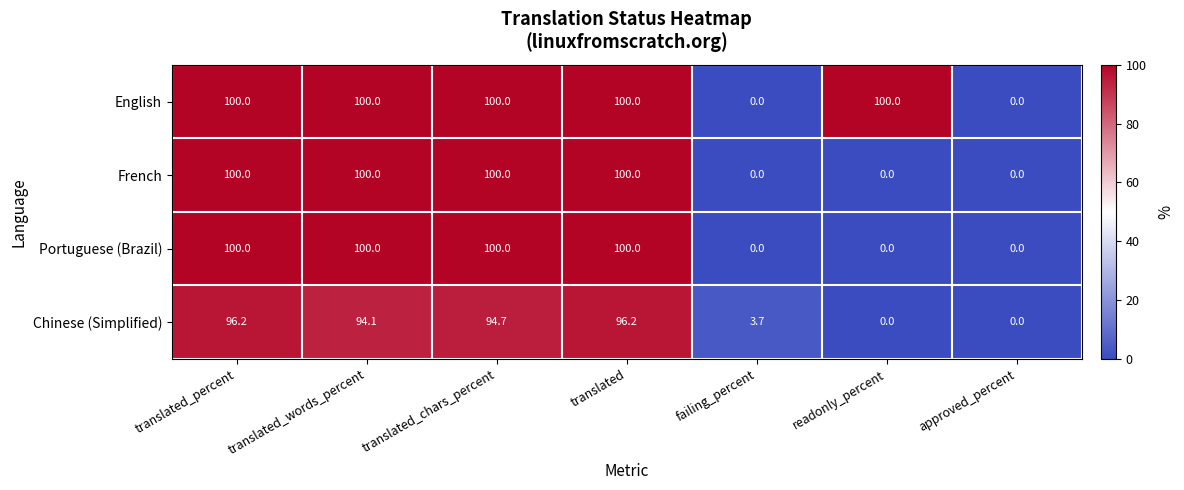

How many English values are between 0 and 100?

7